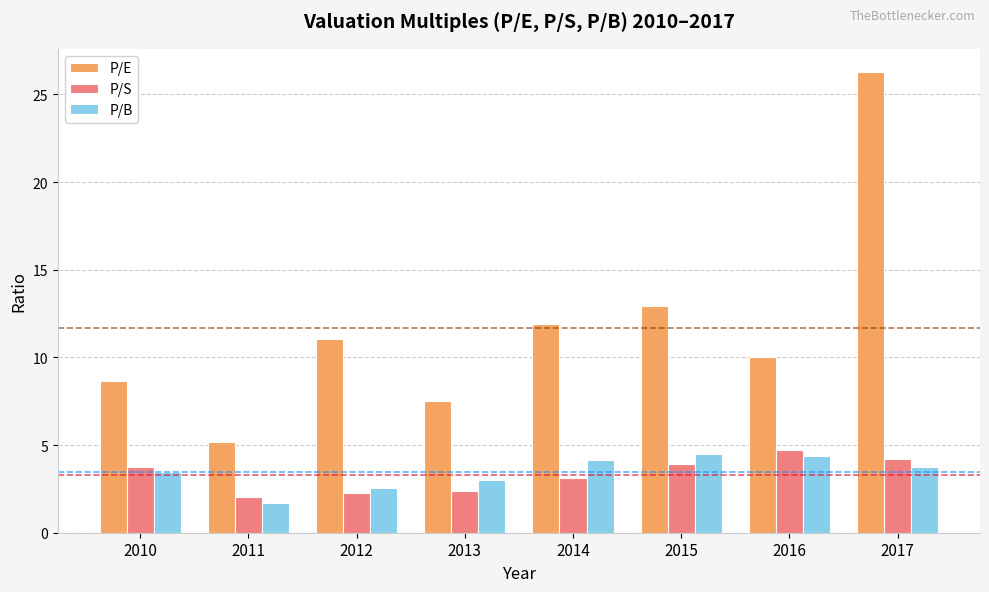

What is the total value across all series at 2010?

15.9